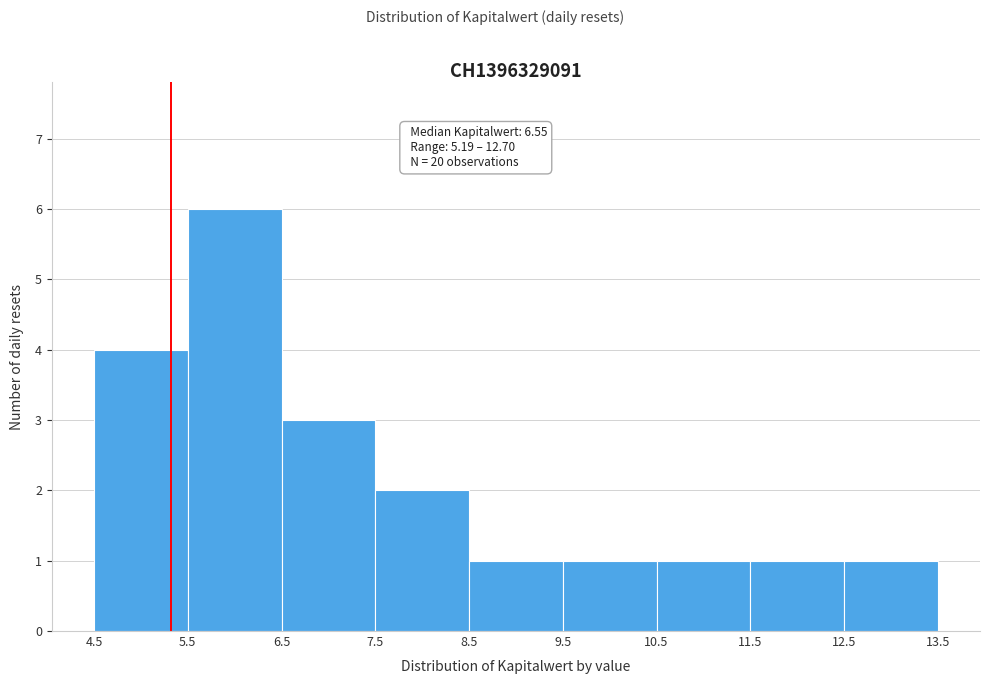

Which range on the x-axis has the tallest bar?

5.5 to 6.5